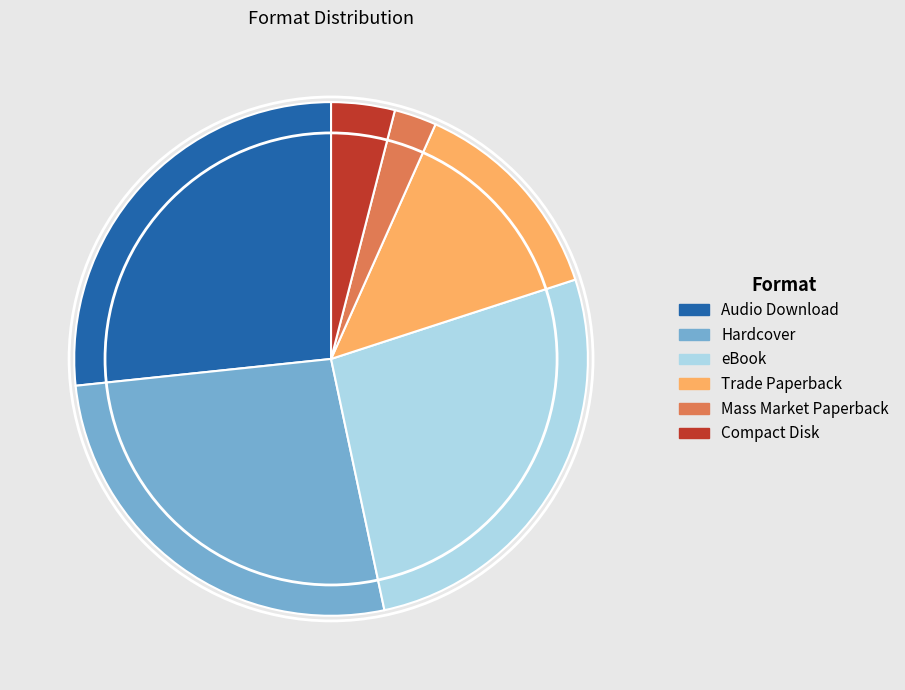

Is there any slice that represents more than half of the pie?

No